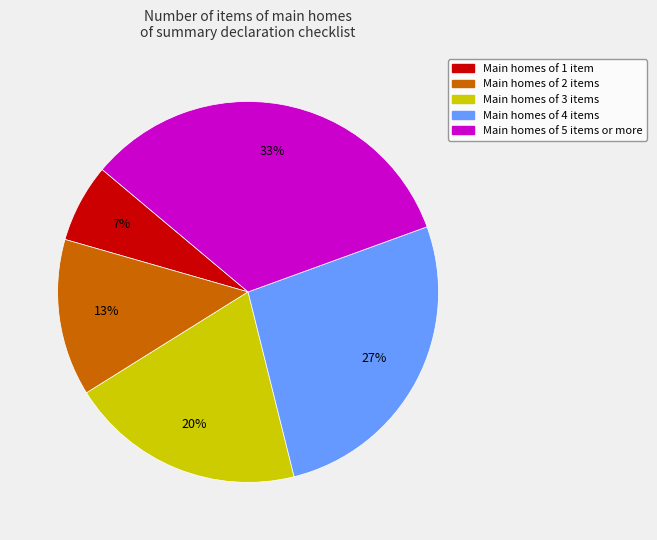

Is there any slice that represents more than half of the pie?

No